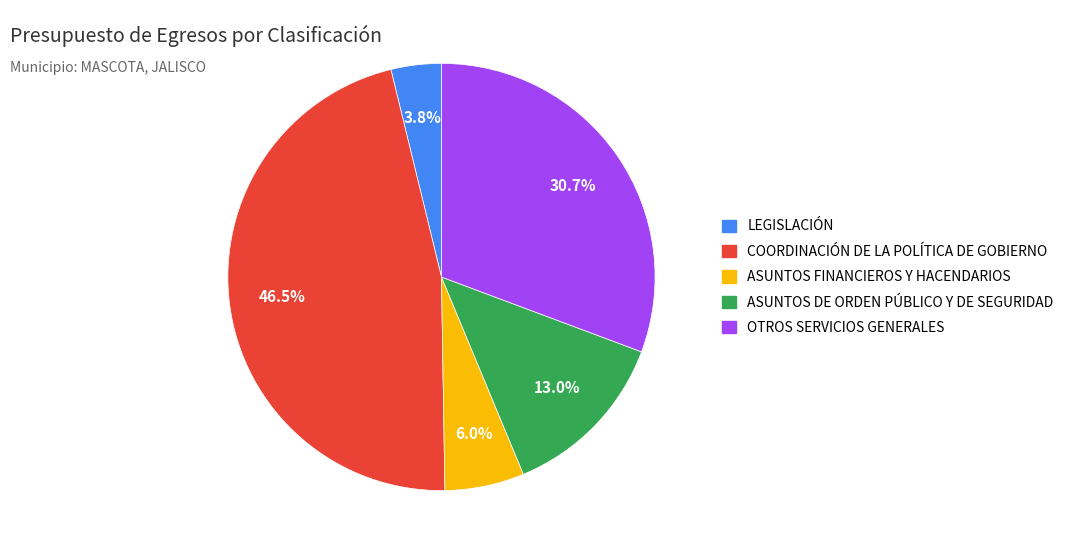

Approximately how many times larger is the value at ASUNTOS FINANCIEROS Y HACENDARIOS compared to OTROS SERVICIOS GENERALES?

0.2